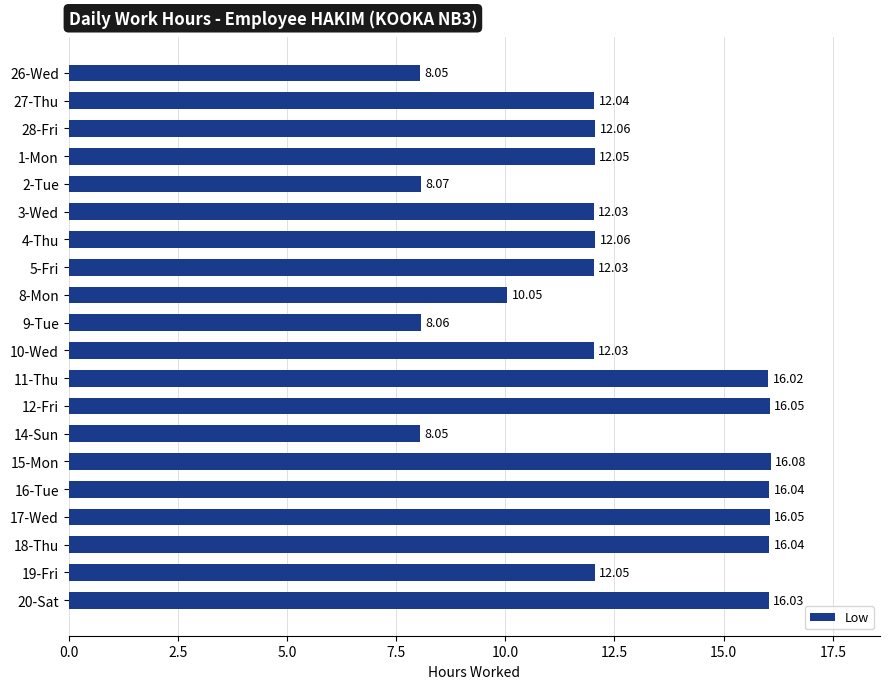

What is the sum of the values at 26-Wed and 9-Tue?

16.1